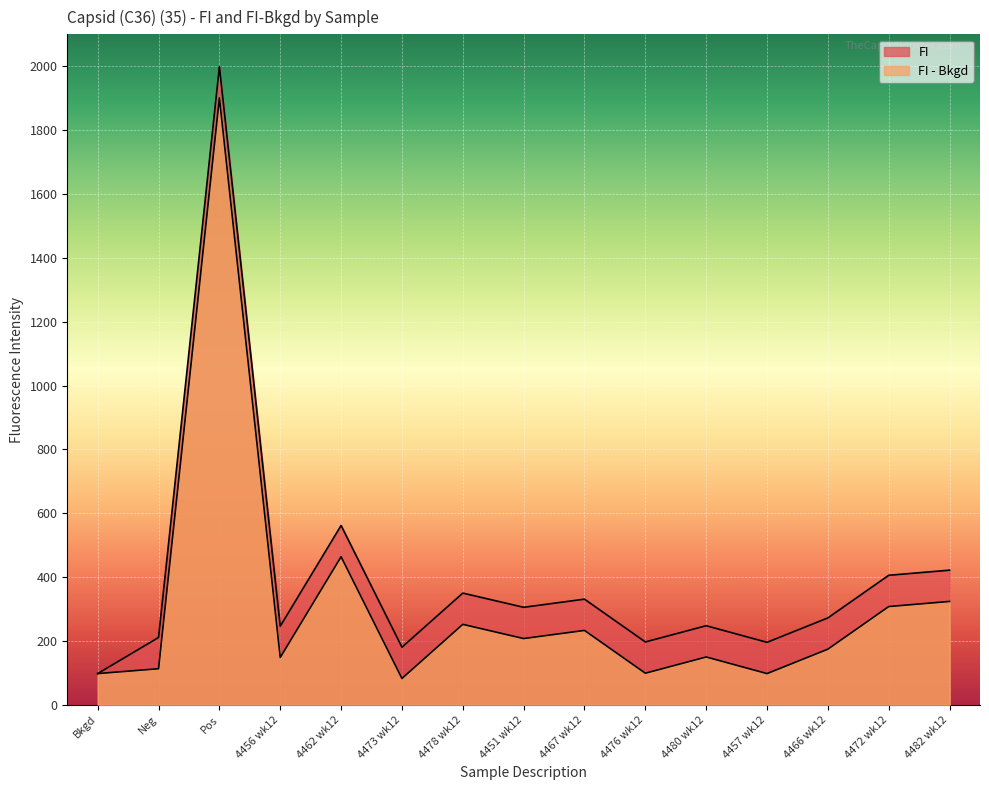

What position from the left is 4456 wk12?

4